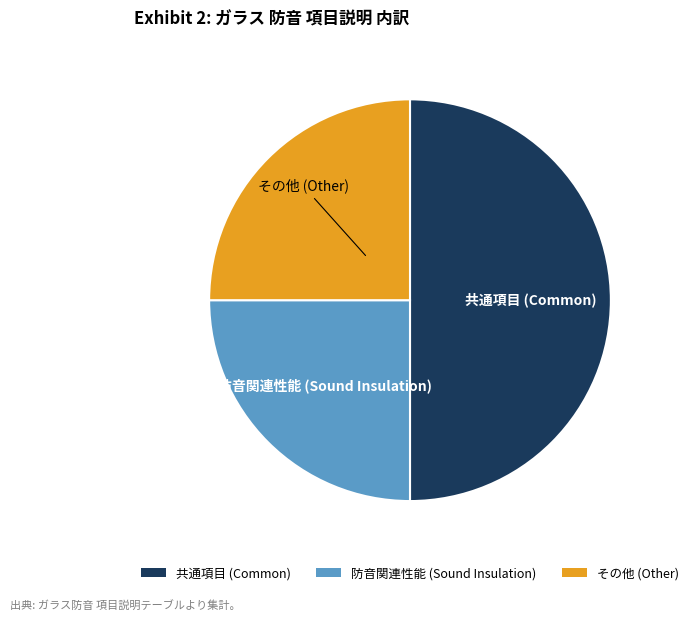

Between 共通項目 (Common) and 防音関連性能 (Sound Insulation), which is larger?

共通項目 (Common)